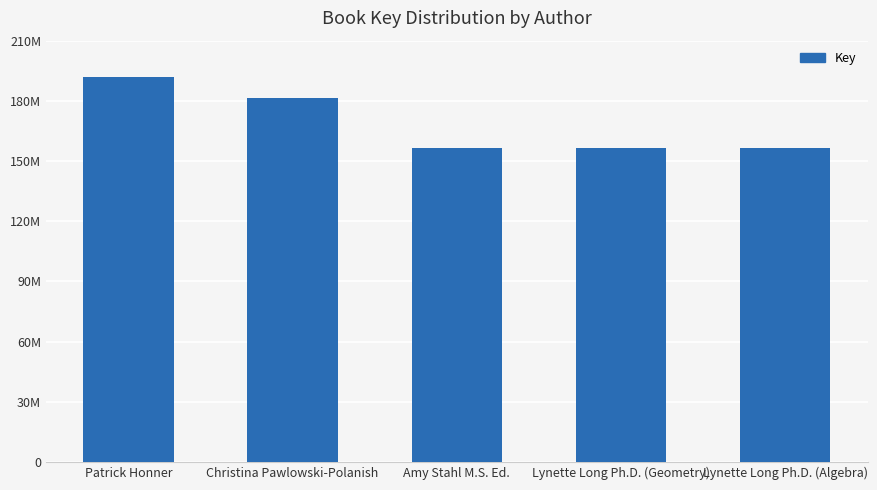

Reading left to right, transcribe all the data shown in this chart.

191759742	181603417	156239880	156240195	156240782